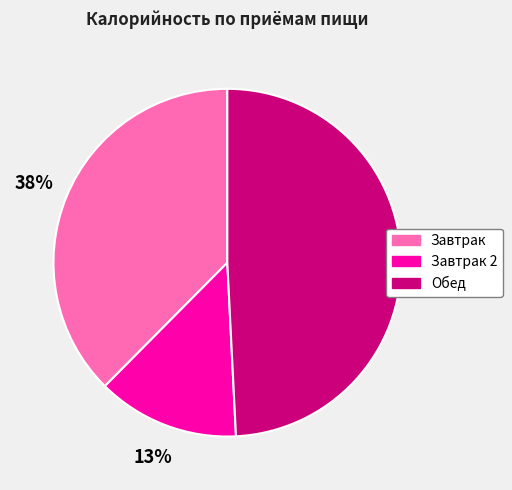

Which category has the smallest portion of the pie?

Завтрак 2